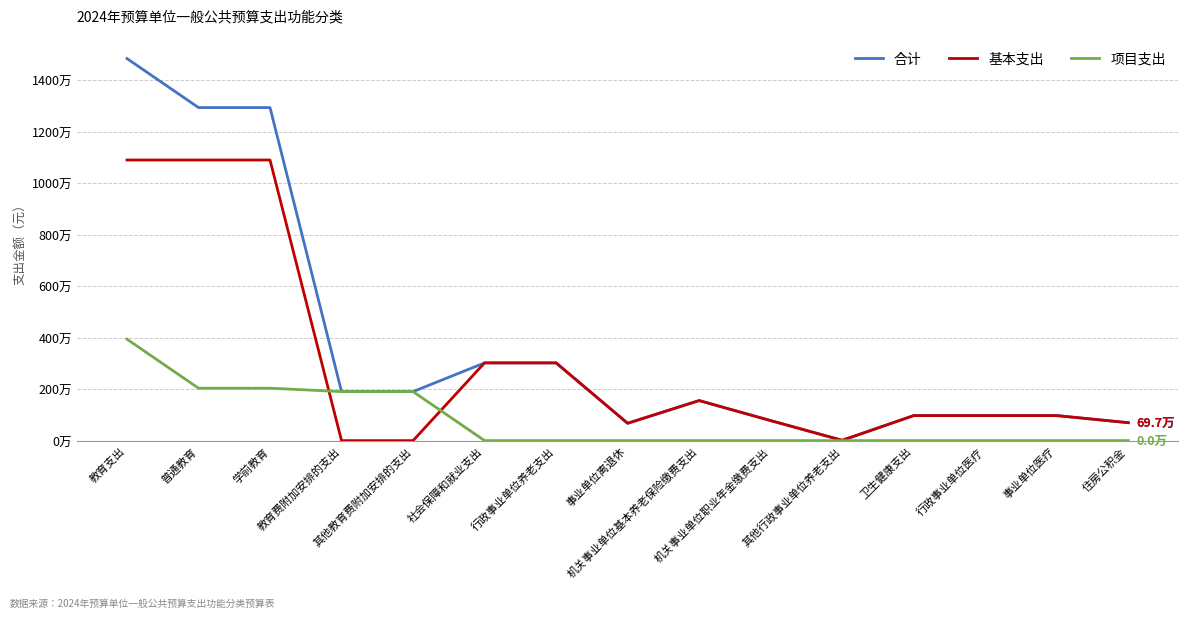

Does the chart display data point markers on the line(s)?

No